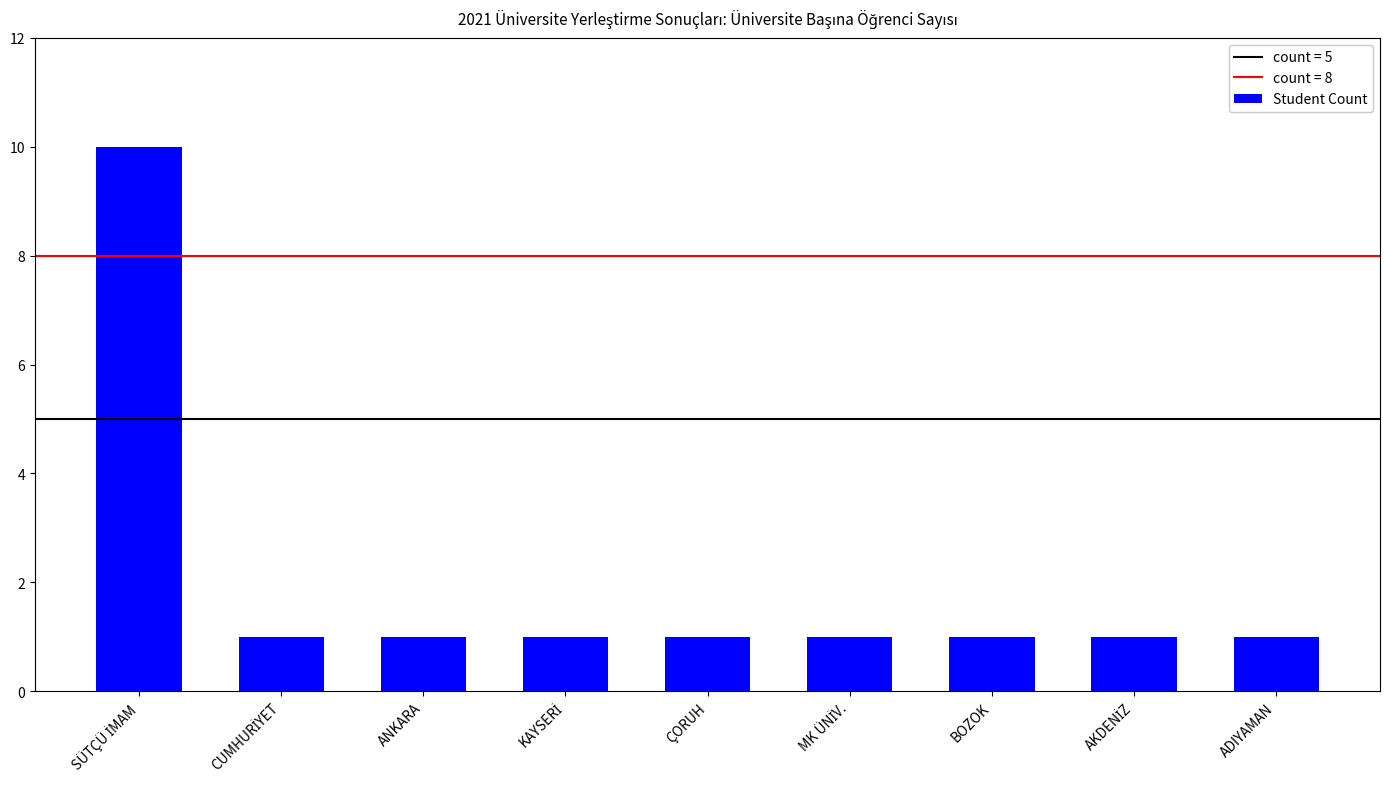

What is the value of the 5th bar from the left?

1